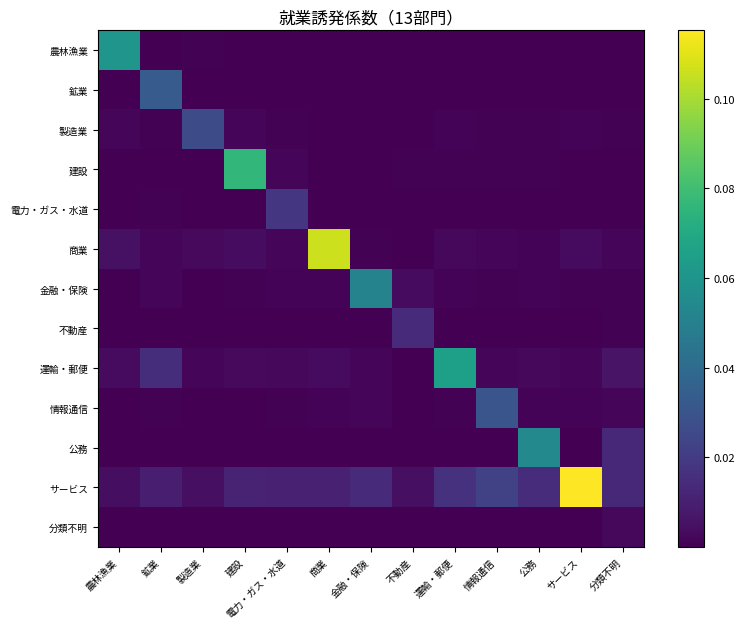

Reading left to right, what are all the values shown in this chart?

農林漁業: 農林漁業=0.1	鉱業=0.0	製造業=0.0	建設=0.0	電力・ガス・水道=0.0	商業=0.0	金融・保険=0.0	不動産=0.0	運輸・郵便=0.0	情報通信=0.0	公務=0.0	サービス=0.0	分類不明=0.0
鉱業: 農林漁業=0.0	鉱業=0.0	製造業=0.0	建設=0.0	電力・ガス・水道=0.0	商業=0.0	金融・保険=0.0	不動産=0.0	運輸・郵便=0.0	情報通信=0.0	公務=0.0	サービス=0.0	分類不明=0.0
製造業: 農林漁業=0.0	鉱業=0.0	製造業=0.0	建設=0.0	電力・ガス・水道=0.0	商業=0.0	金融・保険=0.0	不動産=0.0	運輸・郵便=0.0	情報通信=0.0	公務=0.0	サービス=0.0	分類不明=0.0
建設: 農林漁業=0.0	鉱業=0.0	製造業=0.0	建設=0.1	電力・ガス・水道=0.0	商業=0.0	金融・保険=0.0	不動産=0.0	運輸・郵便=0.0	情報通信=0.0	公務=0.0	サービス=0.0	分類不明=0.0
電力・ガス・水道: 農林漁業=0.0	鉱業=0.0	製造業=0.0	建設=0.0	電力・ガス・水道=0.0	商業=0.0	金融・保険=0.0	不動産=0.0	運輸・郵便=0.0	情報通信=0.0	公務=0.0	サービス=0.0	分類不明=0.0
商業: 農林漁業=0.0	鉱業=0.0	製造業=0.0	建設=0.0	電力・ガス・水道=0.0	商業=0.1	金融・保険=0.0	不動産=0.0	運輸・郵便=0.0	情報通信=0.0	公務=0.0	サービス=0.0	分類不明=0.0
金融・保険: 農林漁業=0.0	鉱業=0.0	製造業=0.0	建設=0.0	電力・ガス・水道=0.0	商業=0.0	金融・保険=0.1	不動産=0.0	運輸・郵便=0.0	情報通信=0.0	公務=0.0	サービス=0.0	分類不明=0.0
不動産: 農林漁業=0.0	鉱業=0.0	製造業=0.0	建設=0.0	電力・ガス・水道=0.0	商業=0.0	金融・保険=0.0	不動産=0.0	運輸・郵便=0.0	情報通信=0.0	公務=0.0	サービス=0.0	分類不明=0.0
運輸・郵便: 農林漁業=0.0	鉱業=0.0	製造業=0.0	建設=0.0	電力・ガス・水道=0.0	商業=0.0	金融・保険=0.0	不動産=0.0	運輸・郵便=0.1	情報通信=0.0	公務=0.0	サービス=0.0	分類不明=0.0
情報通信: 農林漁業=0.0	鉱業=0.0	製造業=0.0	建設=0.0	電力・ガス・水道=0.0	商業=0.0	金融・保険=0.0	不動産=0.0	運輸・郵便=0.0	情報通信=0.0	公務=0.0	サービス=0.0	分類不明=0.0
公務: 農林漁業=0.0	鉱業=0.0	製造業=0.0	建設=0.0	電力・ガス・水道=0.0	商業=0.0	金融・保険=0.0	不動産=0.0	運輸・郵便=0.0	情報通信=0.0	公務=0.1	サービス=0.0	分類不明=0.0
サービス: 農林漁業=0.0	鉱業=0.0	製造業=0.0	建設=0.0	電力・ガス・水道=0.0	商業=0.0	金融・保険=0.0	不動産=0.0	運輸・郵便=0.0	情報通信=0.0	公務=0.0	サービス=0.1	分類不明=0.0
分類不明: 農林漁業=0.0	鉱業=0.0	製造業=0.0	建設=0.0	電力・ガス・水道=0.0	商業=0.0	金融・保険=0.0	不動産=0.0	運輸・郵便=0.0	情報通信=0.0	公務=0.0	サービス=0.0	分類不明=0.0